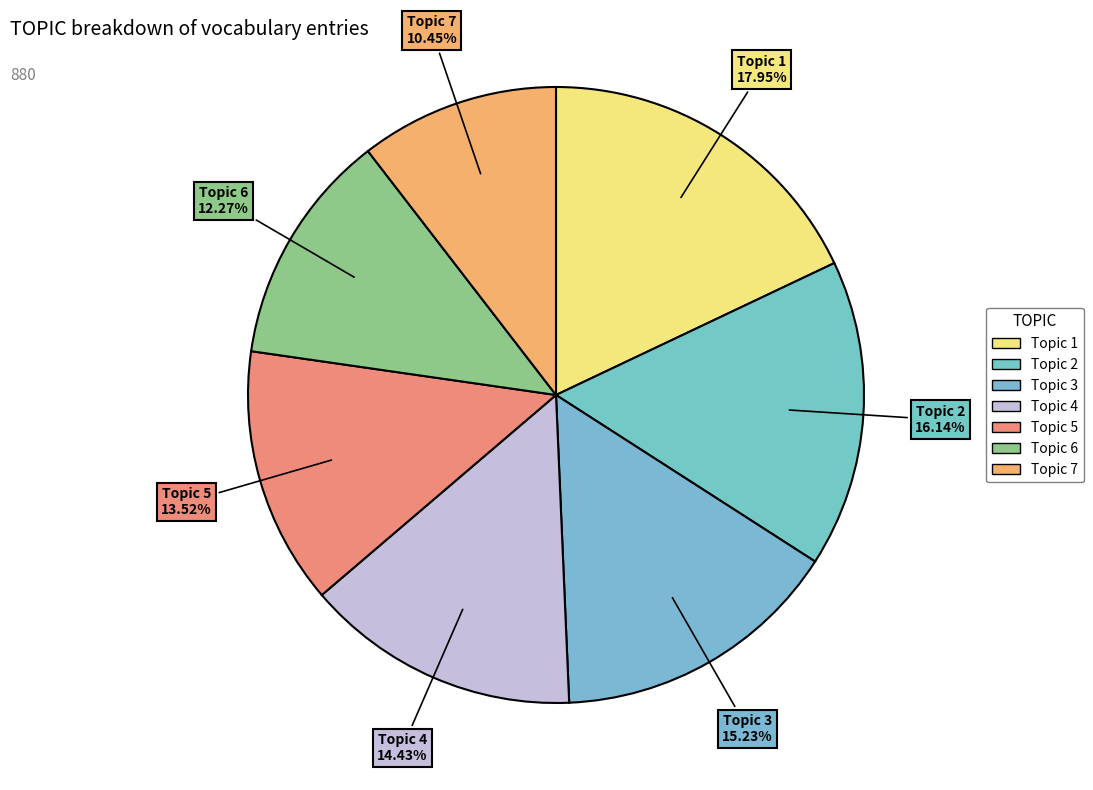

What is the change in value from Topic 1 to Topic 2?

-16